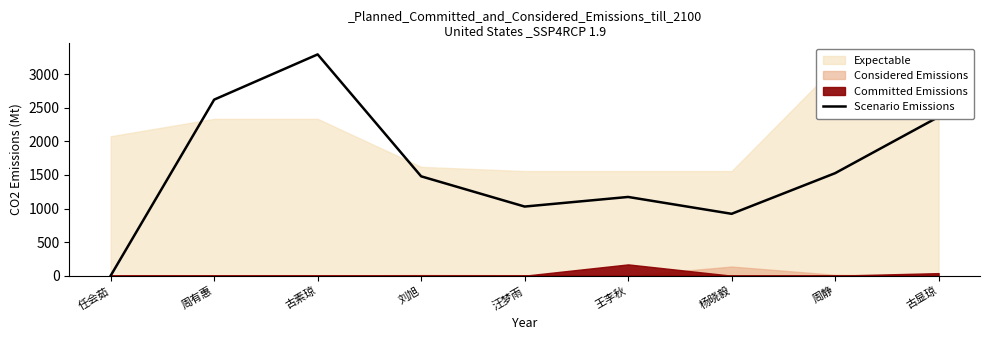

Does the chart display data point markers on the line(s)?

No